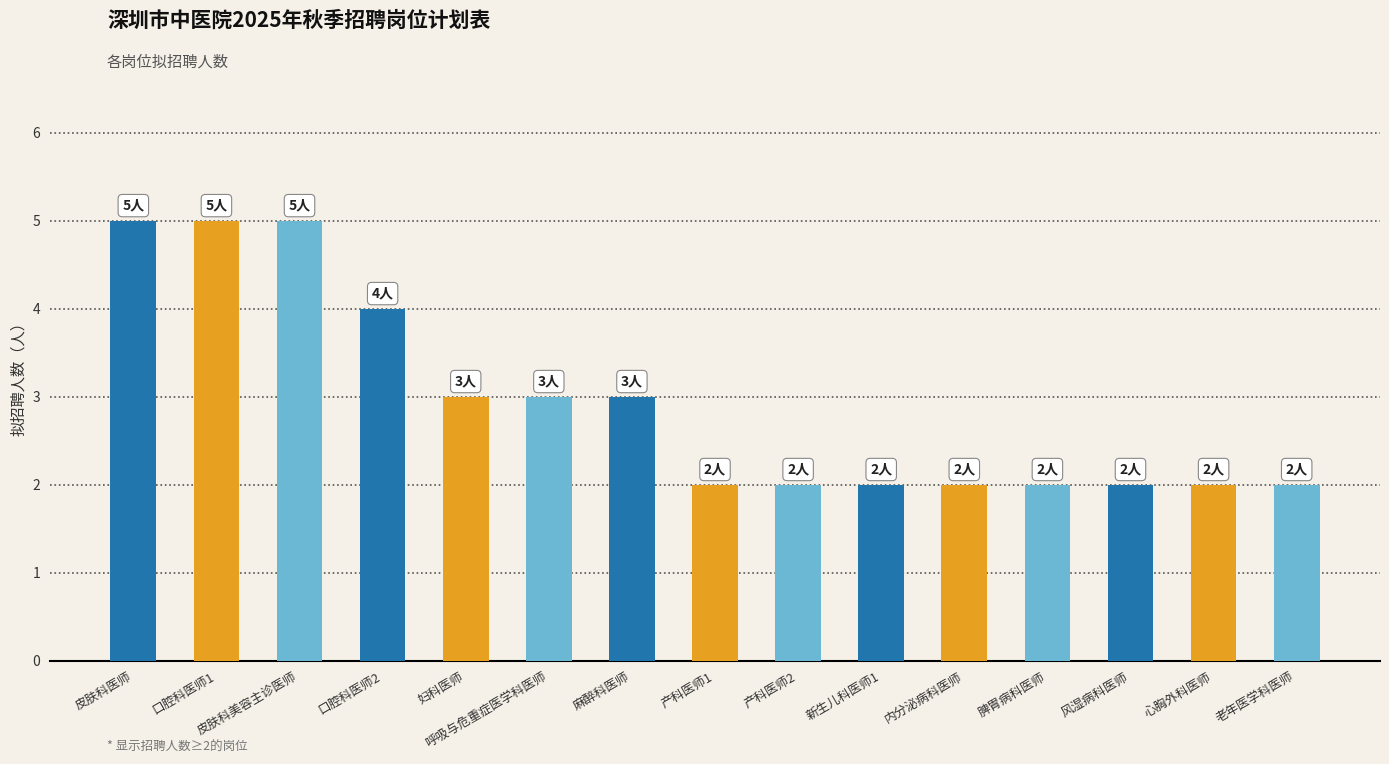

Are the bars grouped side by side (vs. stacked)?

No